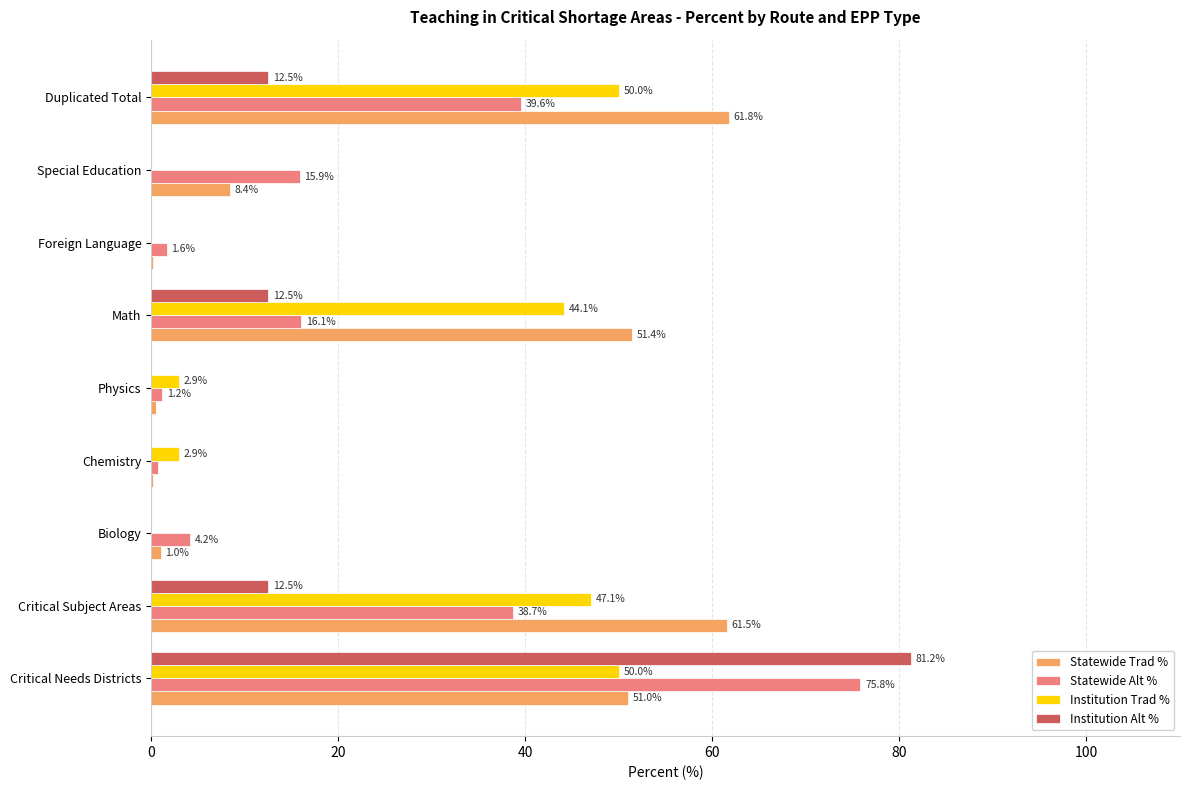

How many values in the Statewide Trad % series exceed 8?

5